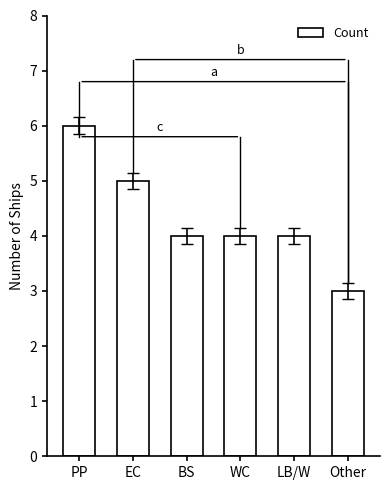

What is the change in value from EC to Other?

-2